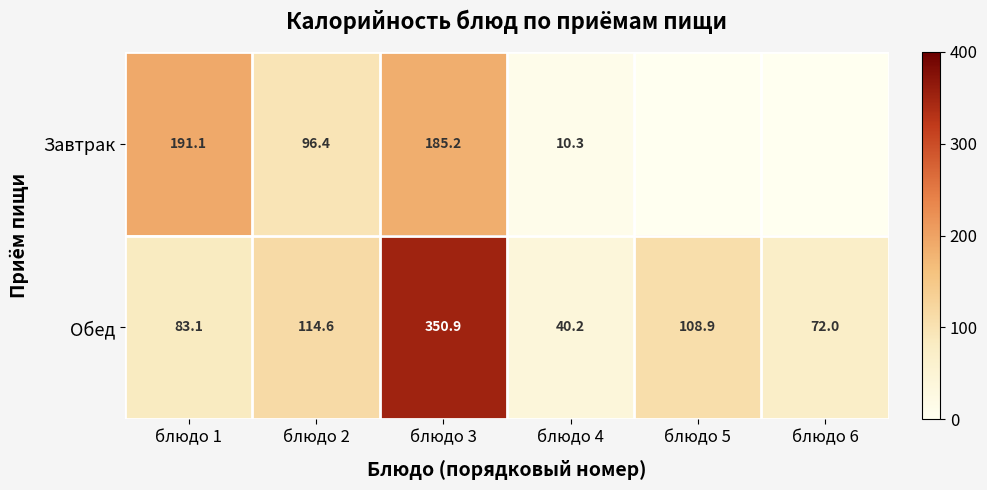

Rank the series at блюдо 2 from highest to lowest value.

Обед, Завтрак